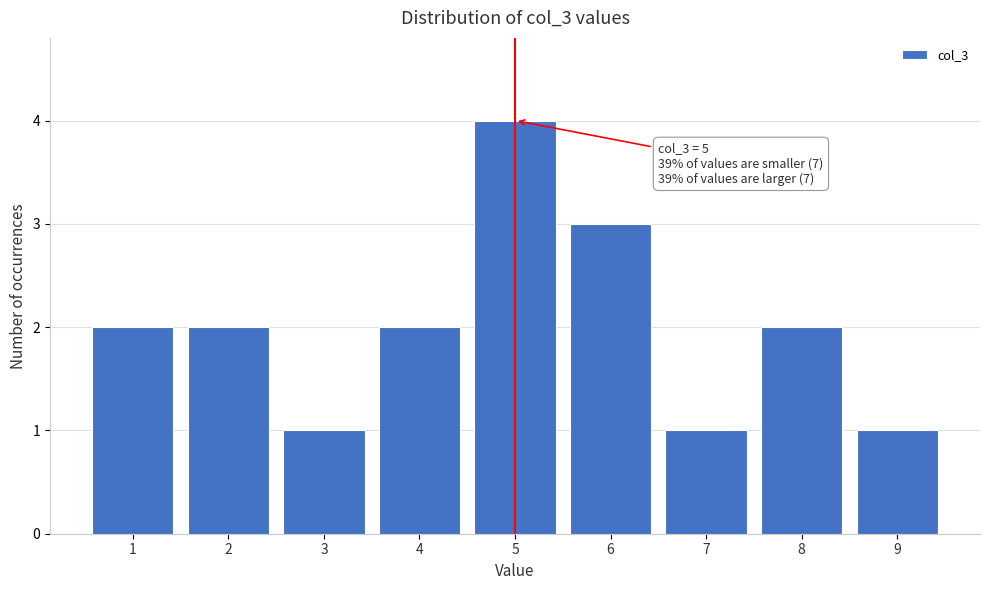

Over which range of the x-axis is the bar tallest?

4.5 to 5.5